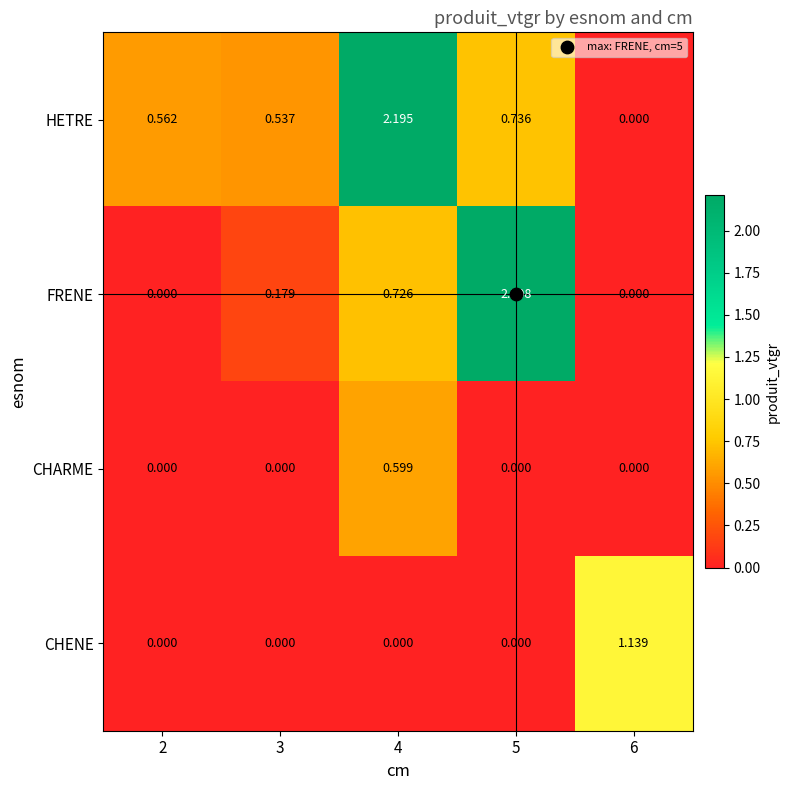

List the series in order of their overall mean, highest first.

HETRE, FRENE, CHENE, CHARME